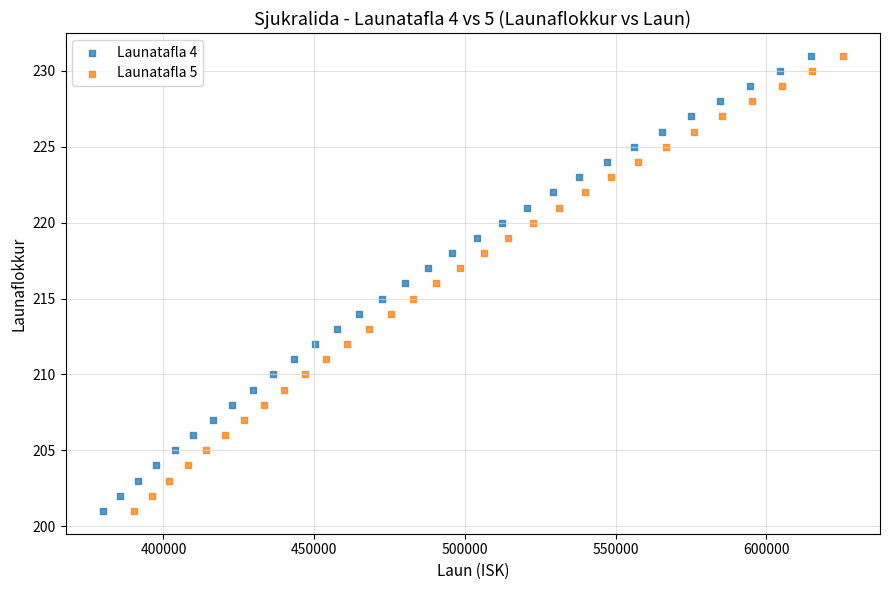

What are all the series names shown in the legend?

Launatafla 4, Launatafla 5